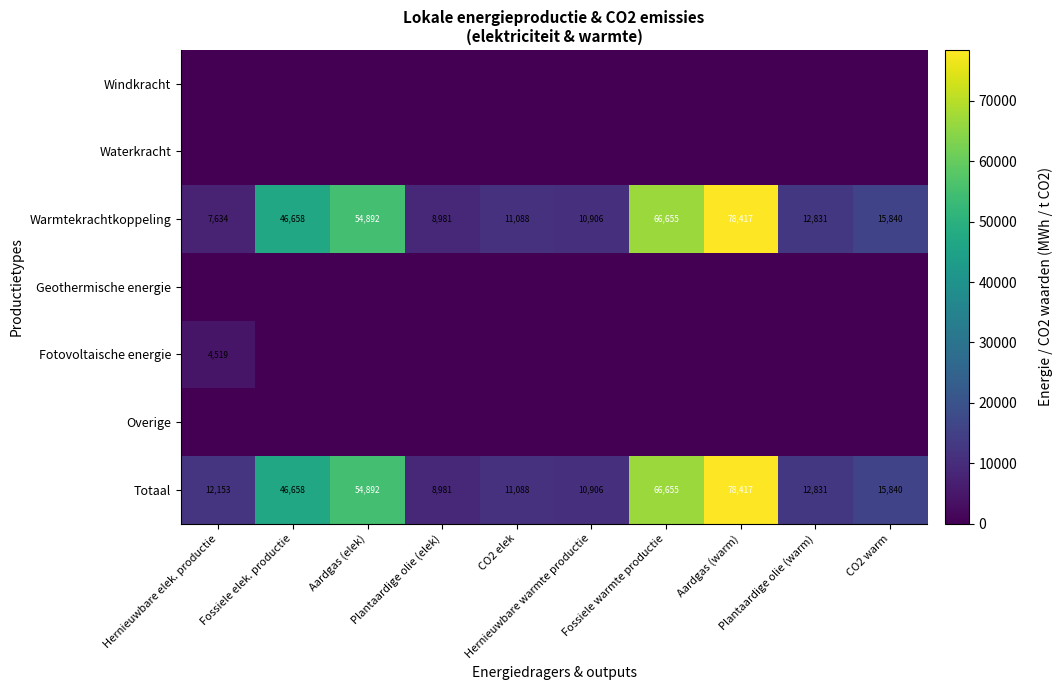

At which label is Warmtekrachtkoppeling closest to 43025?

Fossiele elek. productie